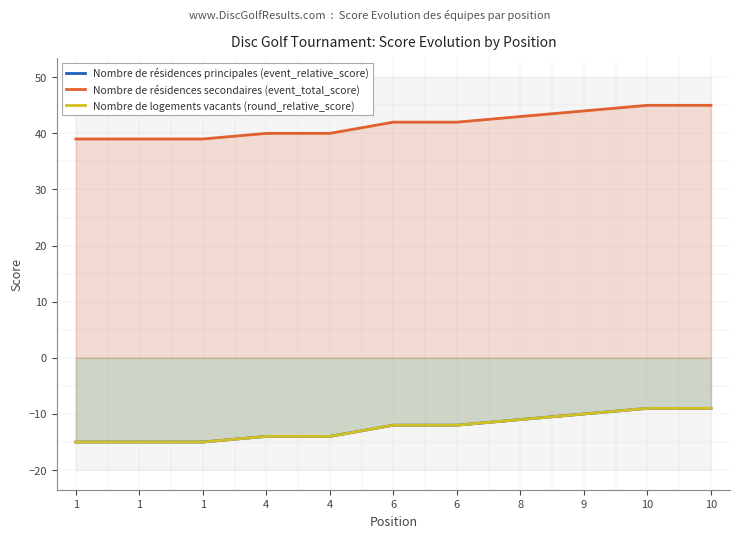

Rank the series at 6 from lowest to highest value.

Nombre de résidences principales (event_relative_score), Nombre de logements vacants (round_relative_score), Nombre de résidences secondaires (event_total_score)